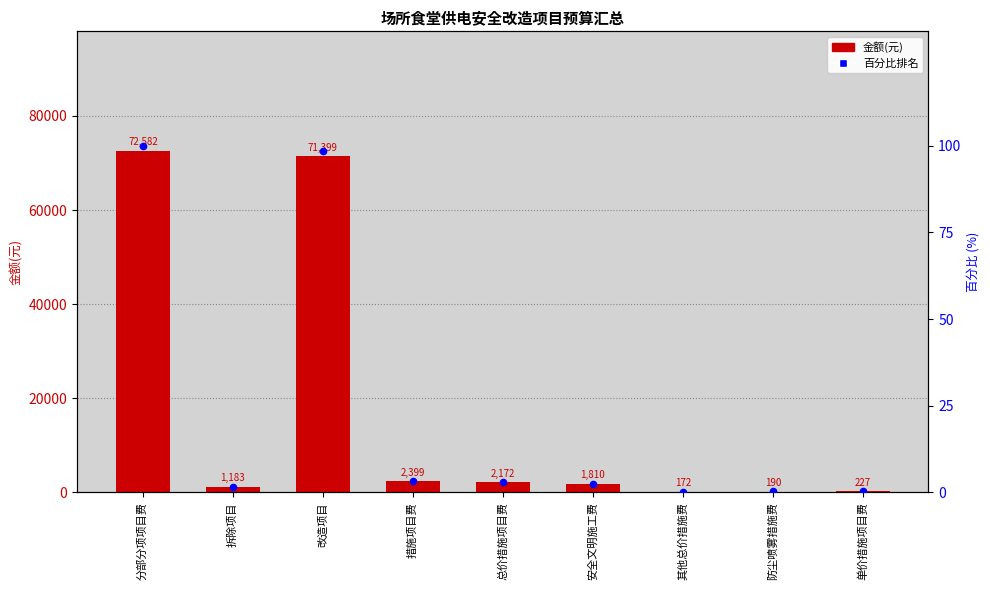

Which series contains the highest Y value?

金额(元)